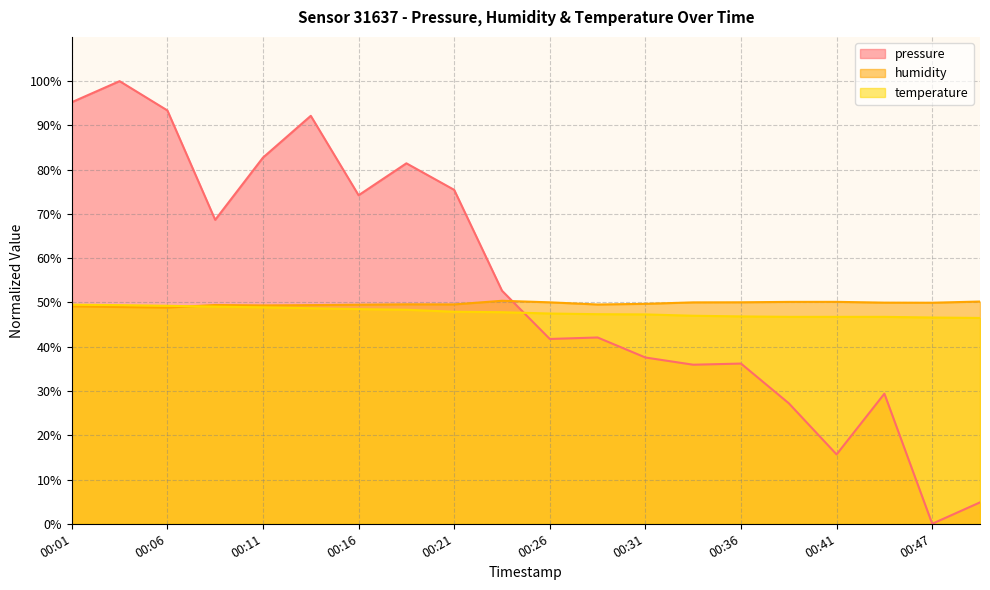

What is the difference between the pressure values at 00:04 and 00:11?

17.3